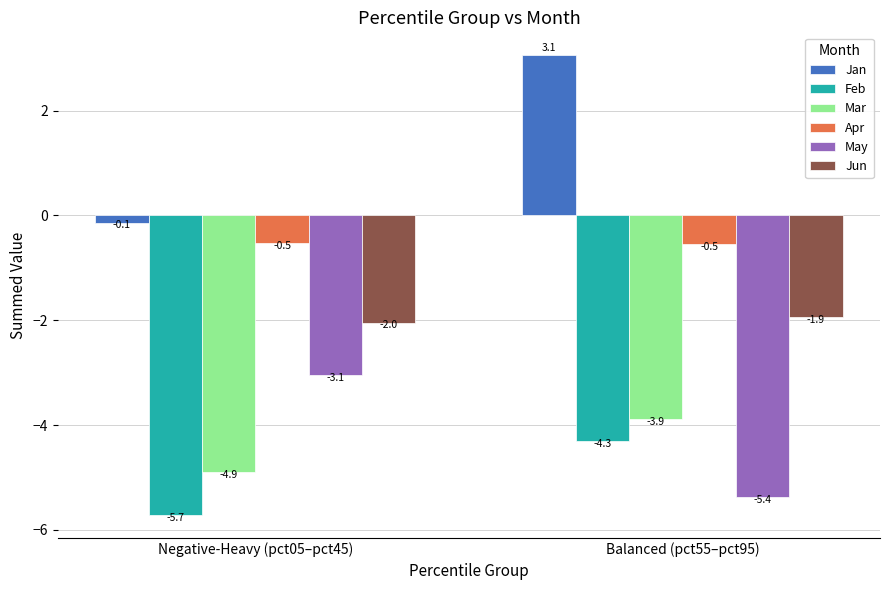

What is the label of the 1st bar from the right?

Balanced (pct55–pct95)